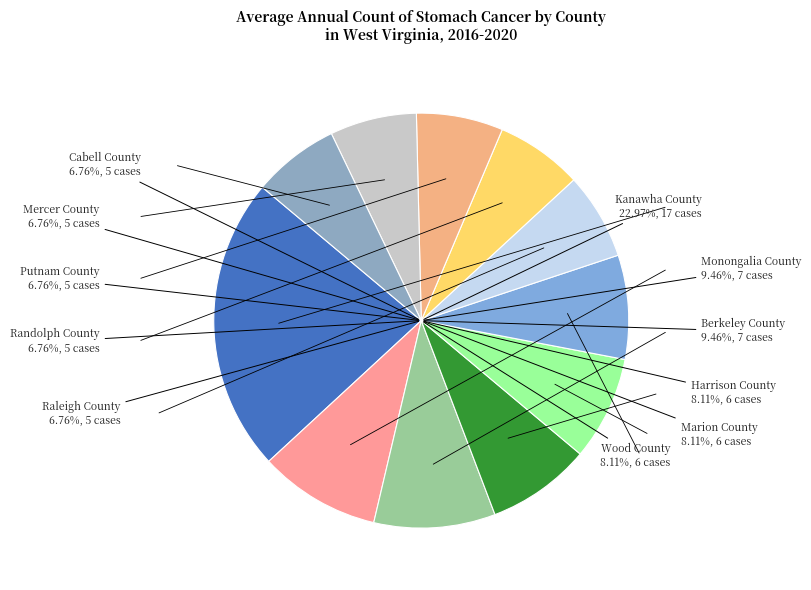

What is the change in value from Monongalia County to Raleigh County?

-2